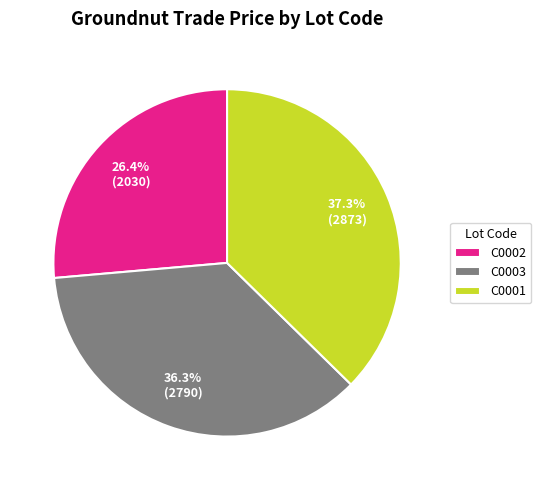

To the nearest percent, what is the difference between the C0002 and C0001 slice percentages?

11%